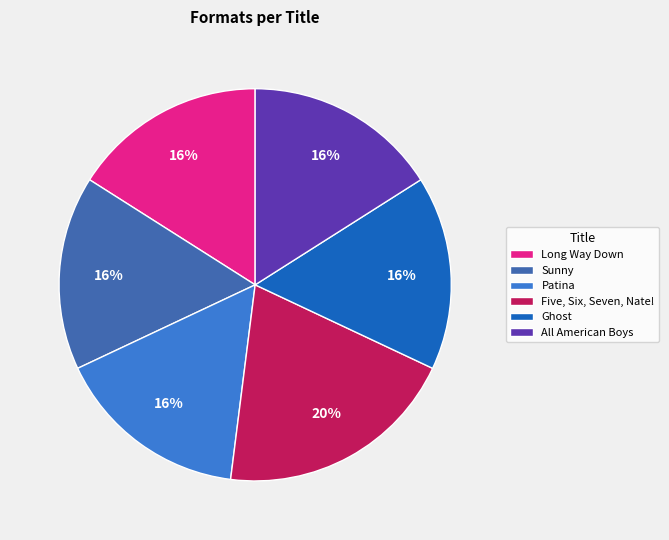

Combined, do All American Boys and Five, Six, Seven, Nate! account for over 50%?

No